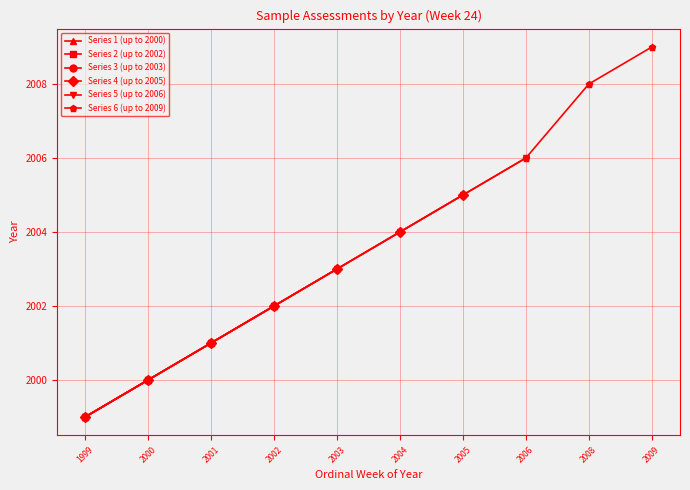

True or false: the data shows 3015 at 2004-W24.

False